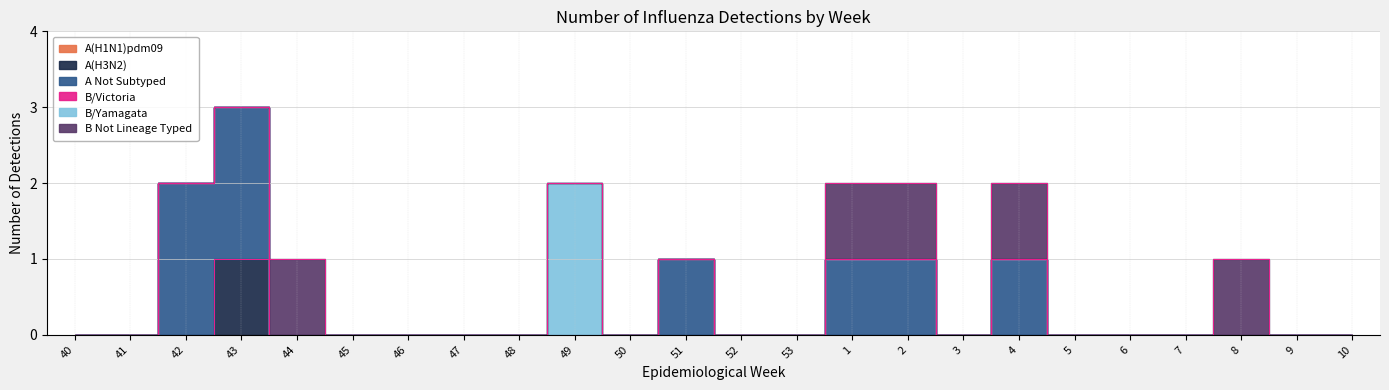

What are all the series names shown in the legend?

A(H1N1)pdm09, A(H3N2), A Not Subtyped, B/Victoria, B/Yamagata, B Not Lineage Typed